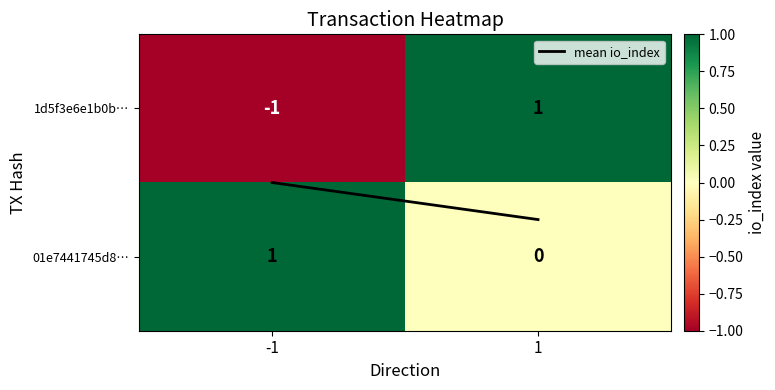

Which series has the largest total across all categories?

01e7441745d8…